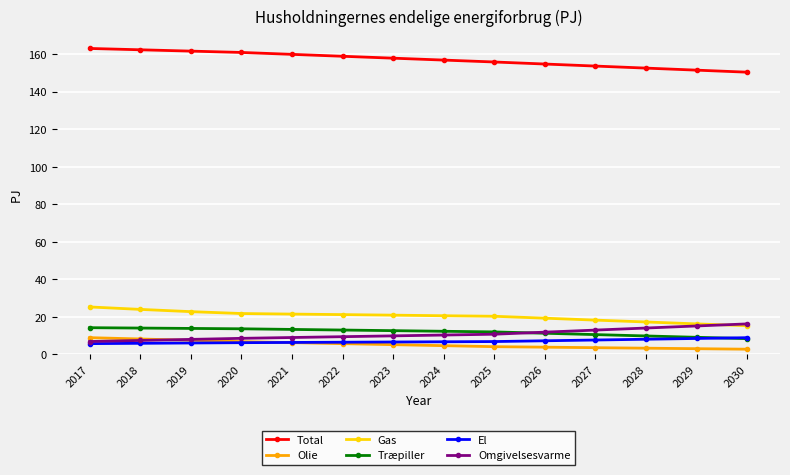

After their last crossing, which series has the higher values: Olie or El?

El